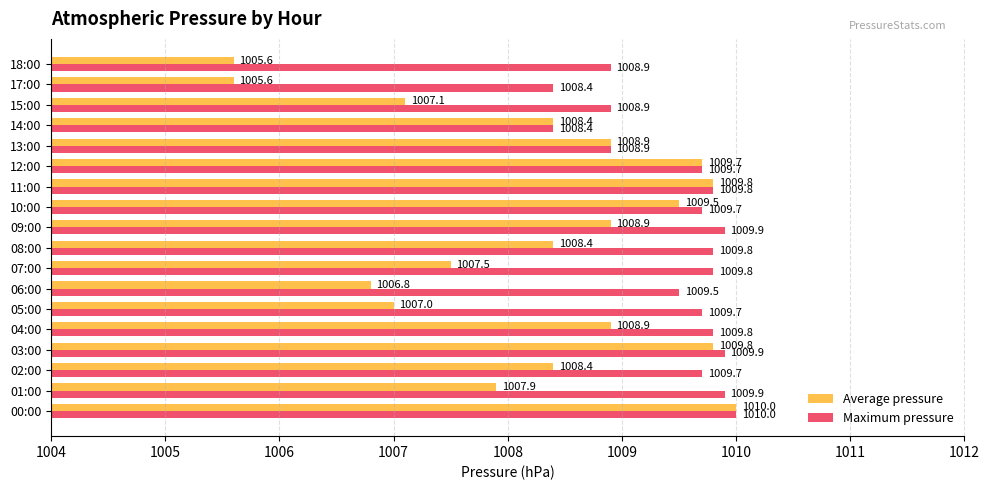

What is the maximum value for Average pressure?

1010.0